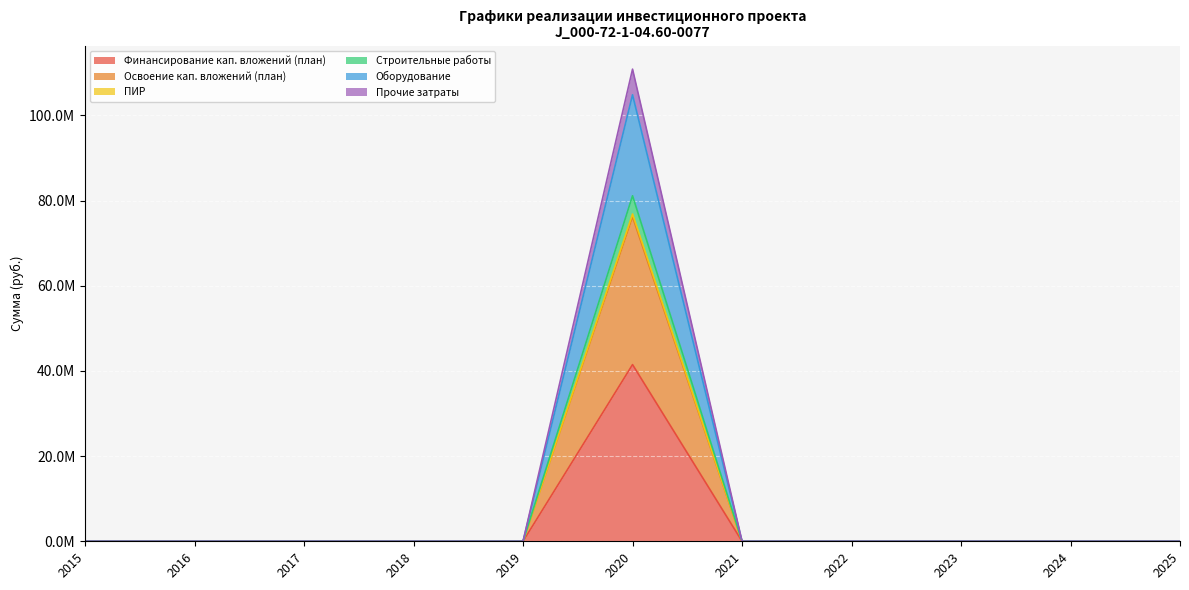

At which category does Оборудование reach its first local peak?

2020